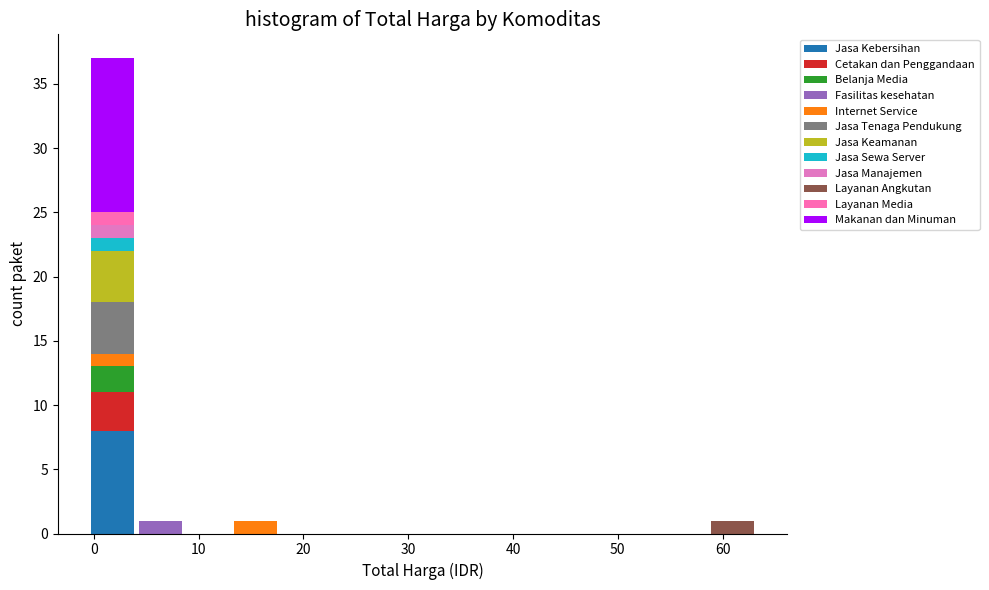

Reading left to right, transcribe this chart: for each stacked bar, give the range it covers on the x-axis and its total height. Neither the bar edges nor the heights are printed on the chart, so give them approximately, as read against the axes.

0 to 4: 37
4 to 9: 1
9 to 13: 0
13 to 18: 1
18 to 22: 0
22 to 27: 0
27 to 31: 0
31 to 36: 0
36 to 40: 0
40 to 45: 0
45 to 50: 0
50 to 54: 0
54 to 59: 0
59 to 63: 1